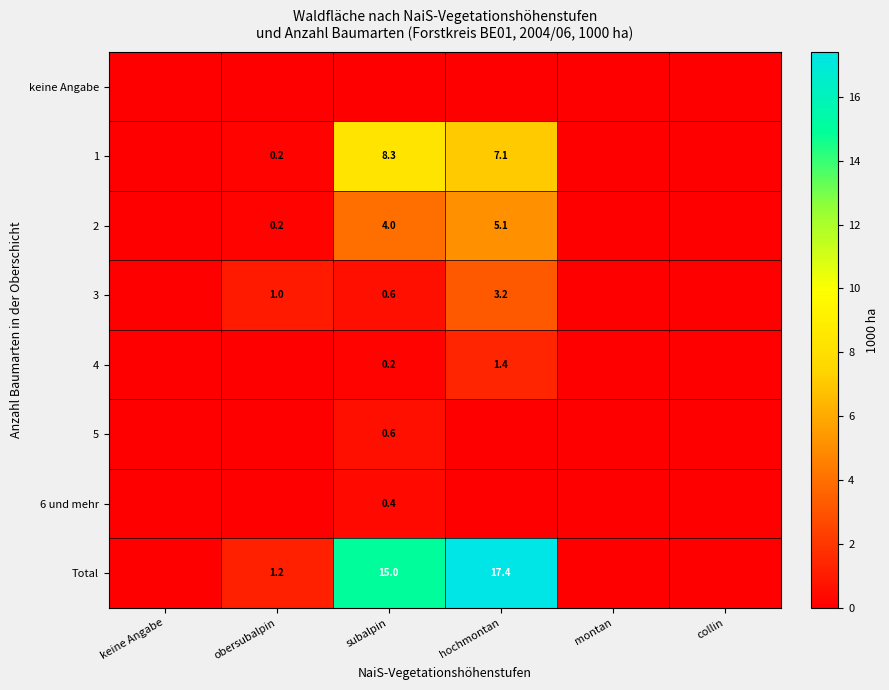

At how many categories does at least one series exceed 10?

2